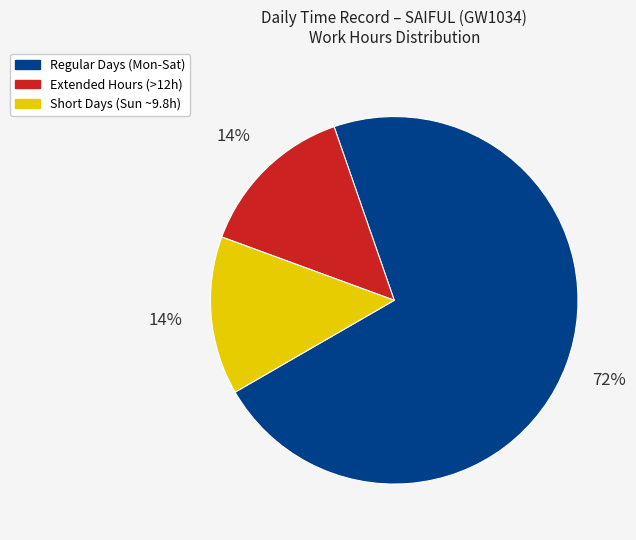

Is there any slice that represents more than half of the pie?

Yes